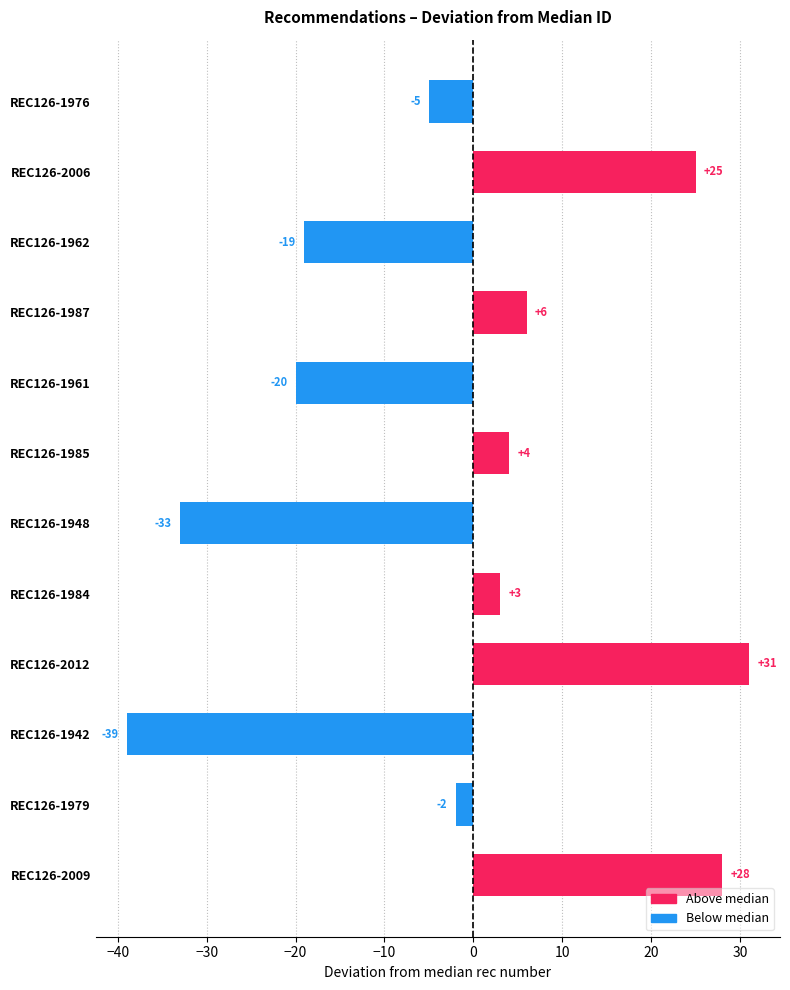

What is the difference between the maximum and minimum values?

70